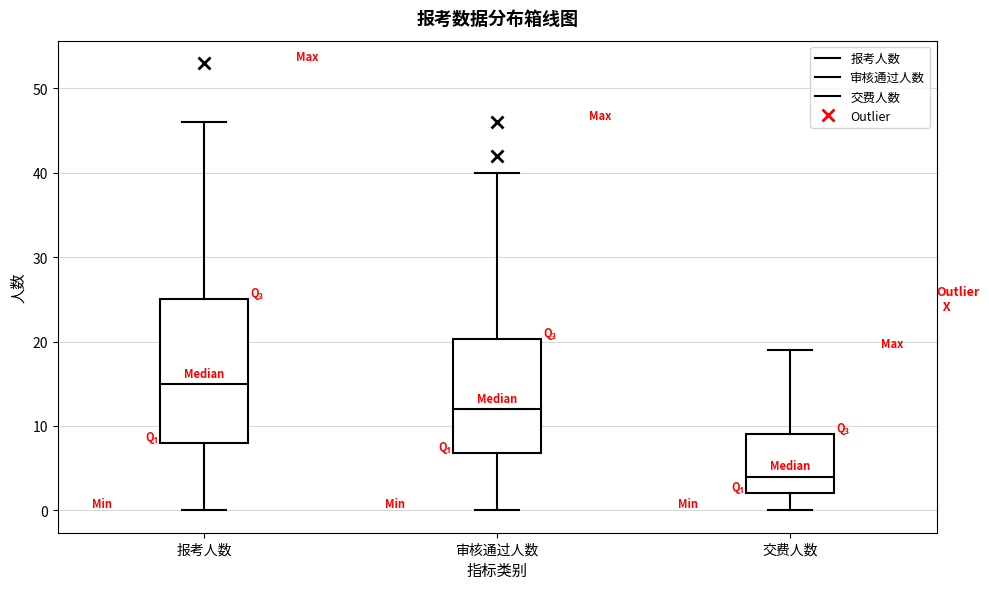

Comparing the boxes themselves (not the whiskers), which one is the tallest?

报考人数